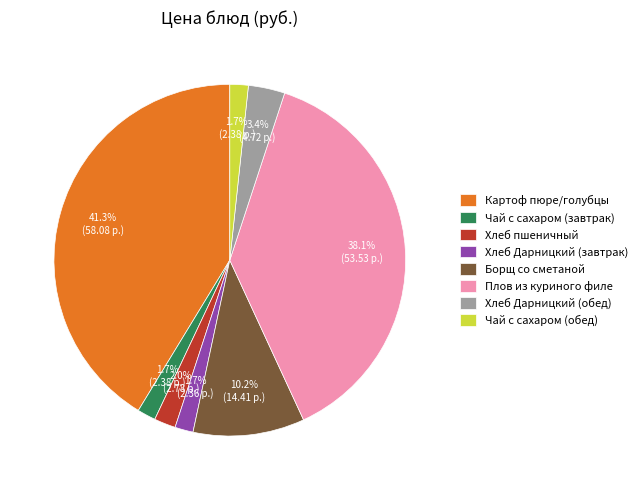

Approximately how many times larger is the value at Хлеб пшеничный compared to Хлеб Дарницкий (обед)?

0.6